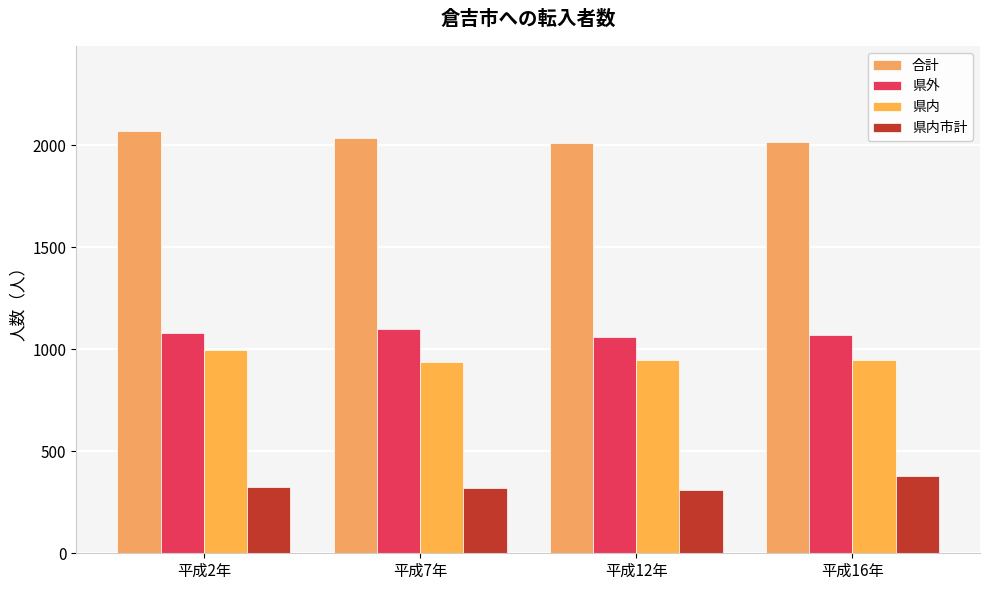

At which label does 県外 first exceed 1078?

平成7年